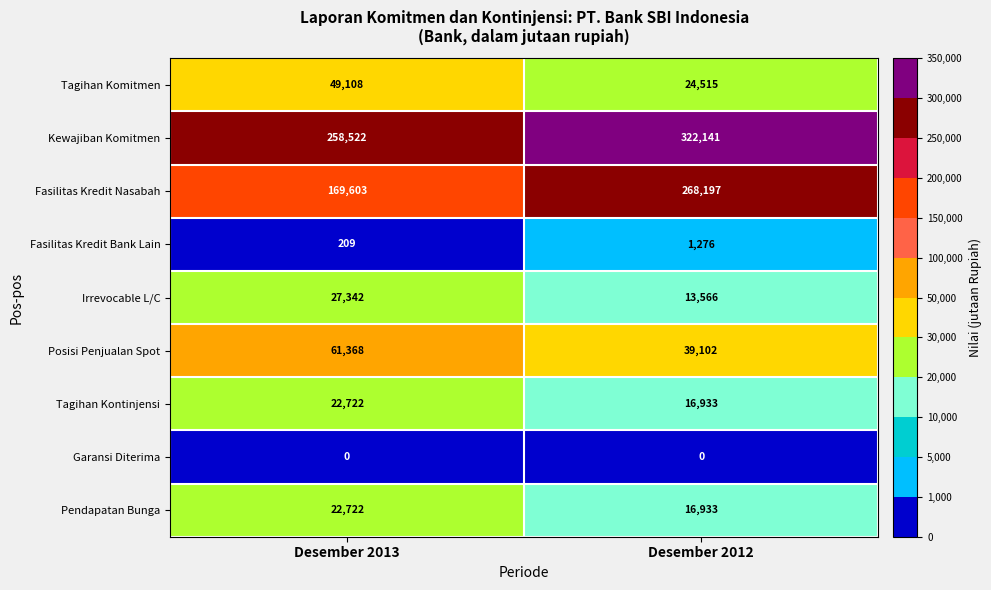

Which category has the highest value across all series?

Desember 2012